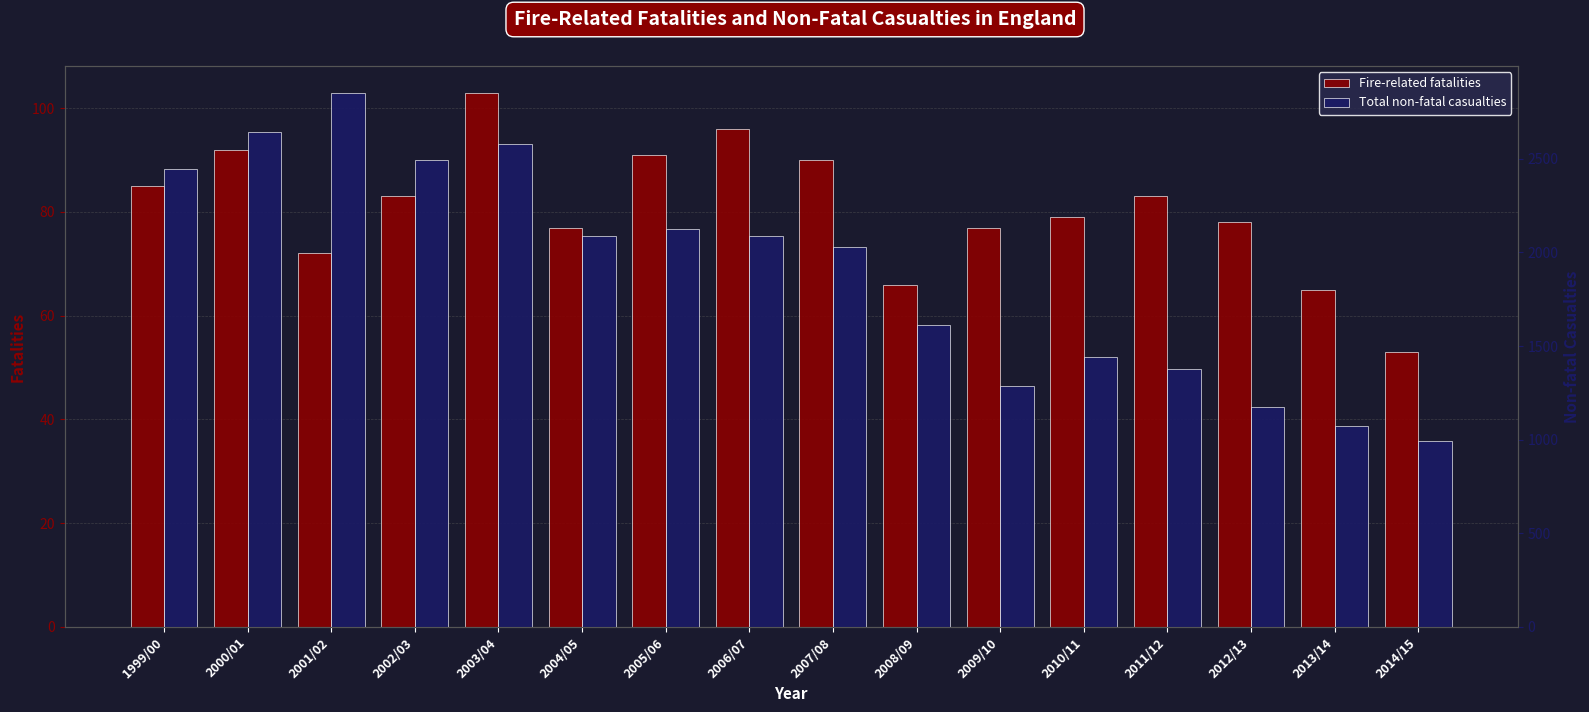

What is the label of the 10th bar from the left?

2008/09